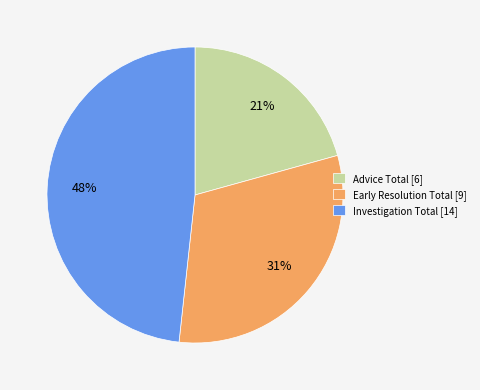

Does Early Resolution Total represent more than half of the total?

No